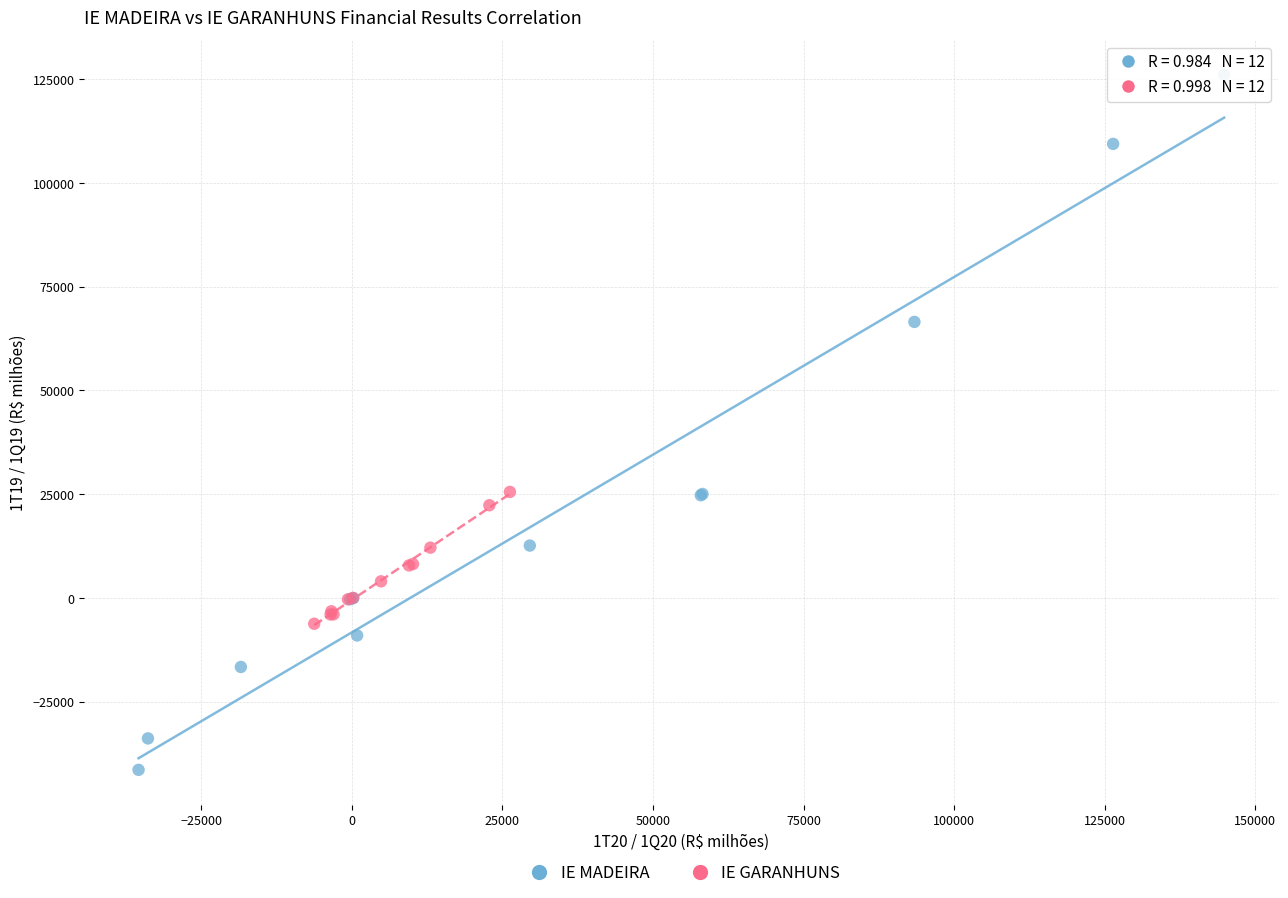

Which series reaches the maximum Y coordinate?

IE MADEIRA